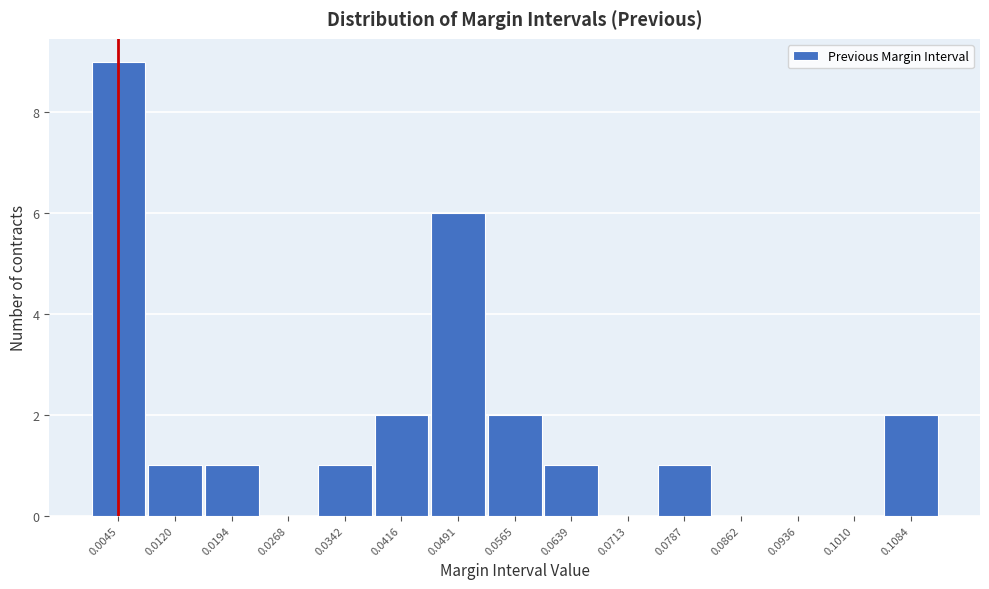

What is the height of the bar covering 0.008 to 0.016 on the x-axis? Neither the bar edges nor the heights are printed on the chart, so give them approximately, as read against the axes.

1